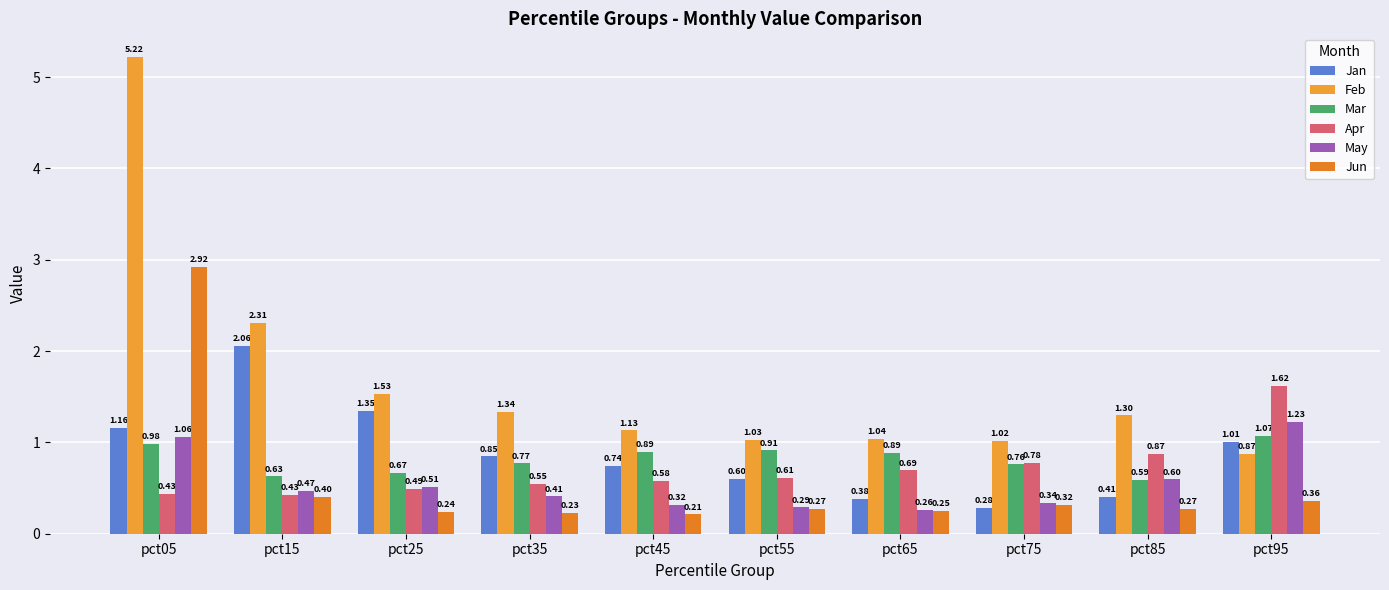

True or false: Jan has a value of 0.4 at pct85.

True